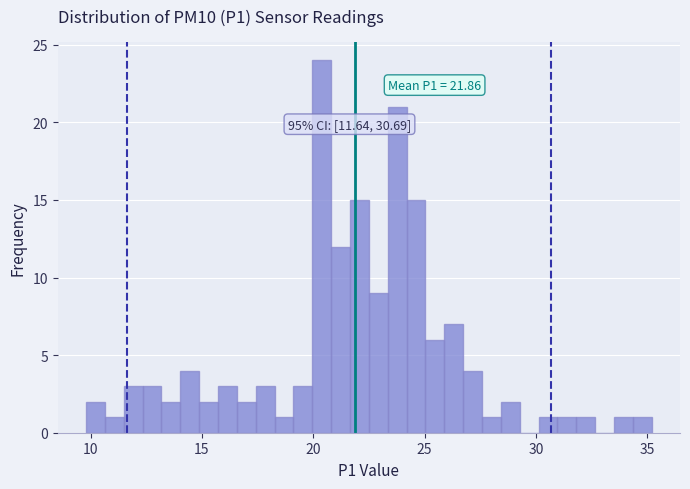

Read against the x-axis, roughly where is the centre of the tallest bar?

20.5